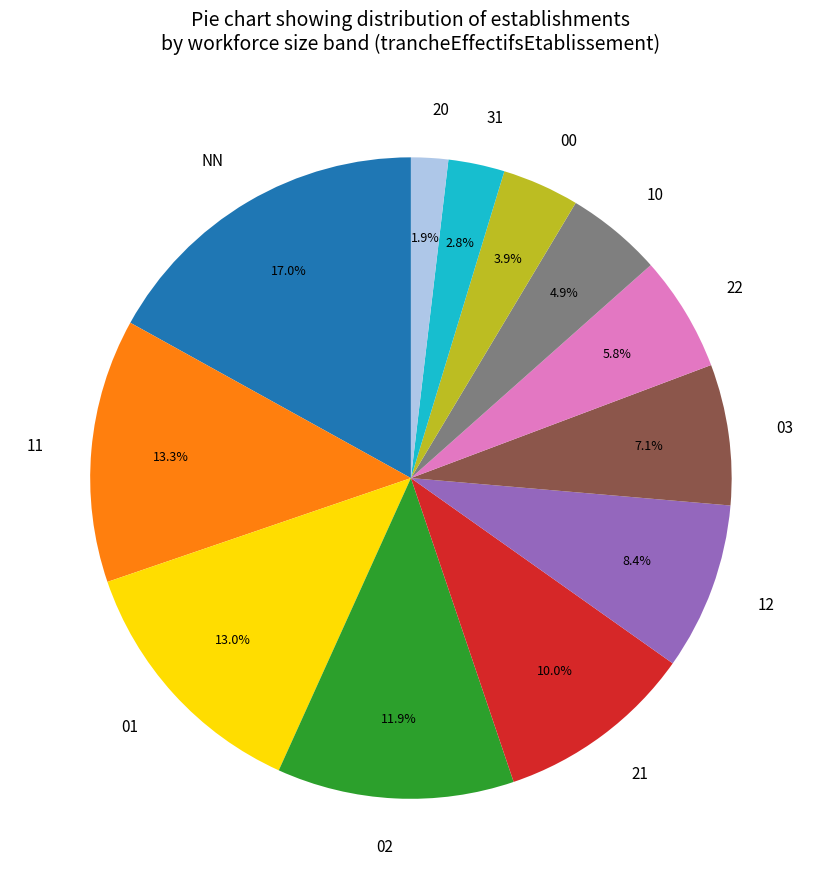

What percentage is the 31 slice, to the nearest percent?

3%